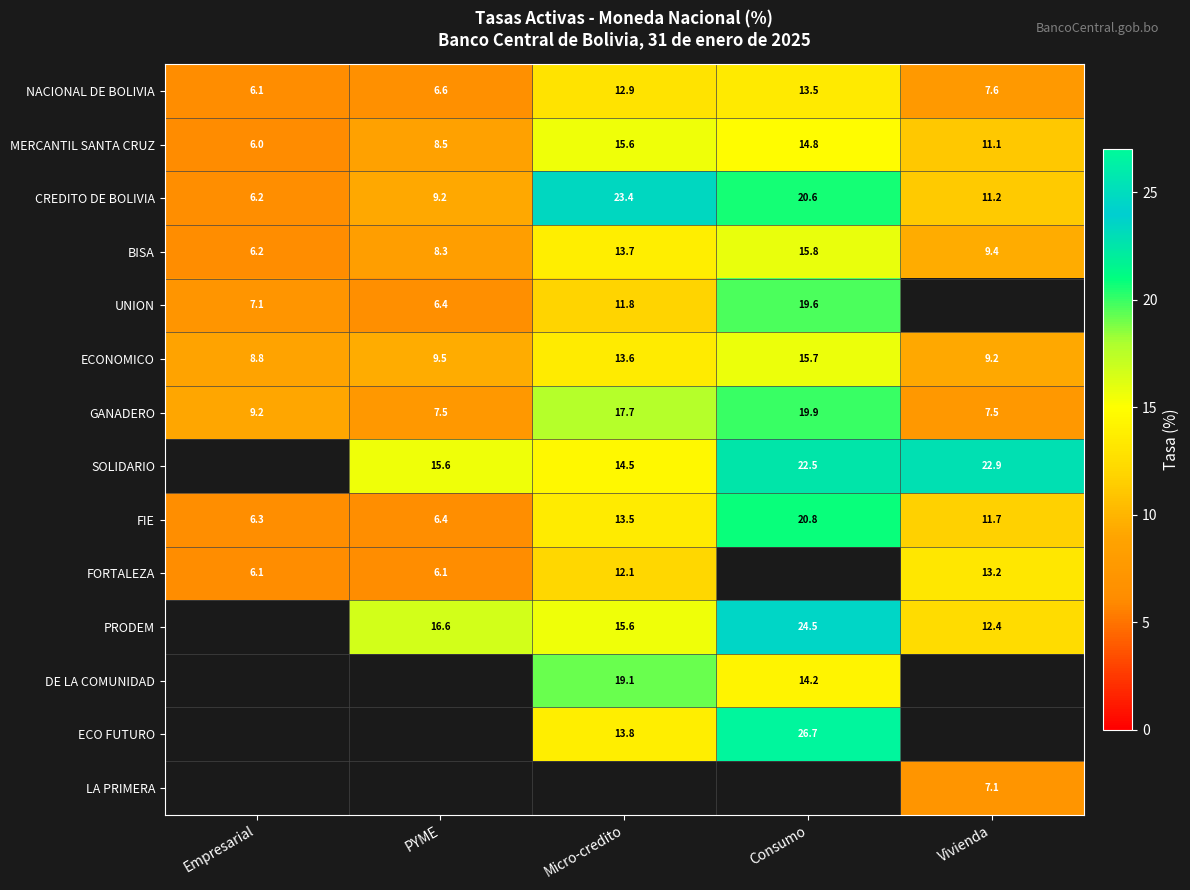

What is the average value of the BISA series?

10.7